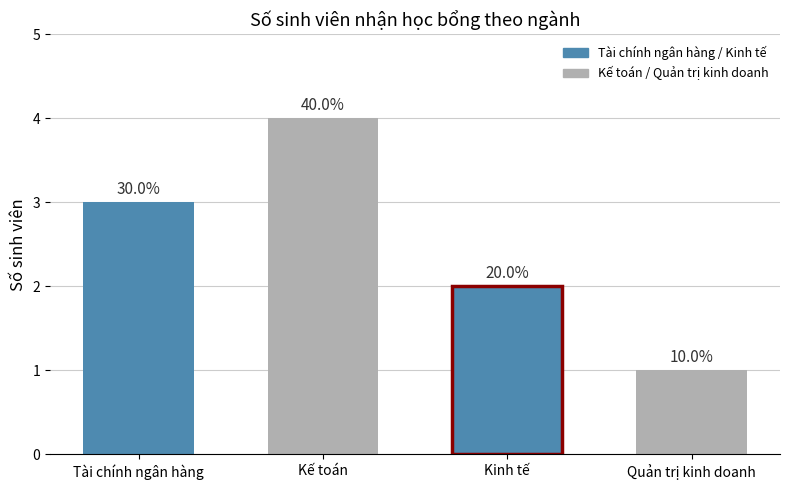

Reading left to right, transcribe all the data shown in this chart.

Tài chính ngân hàng=3	Kế toán=4	Kinh tế=2	Quản trị kinh doanh=1